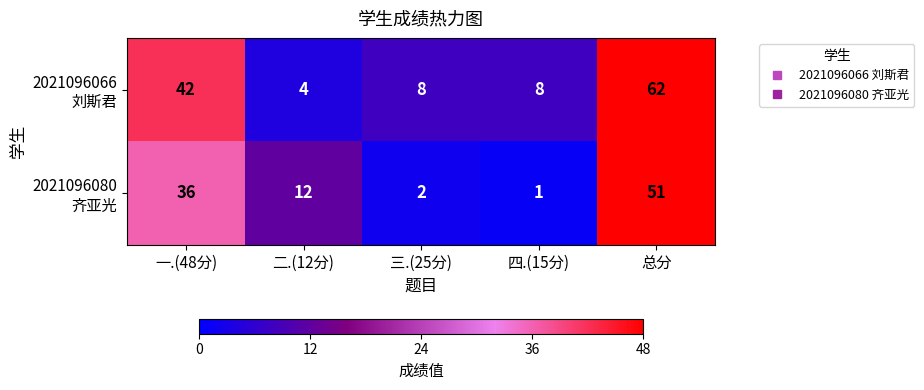

What is the difference between the highest and lowest values at 二.(12分)?

8